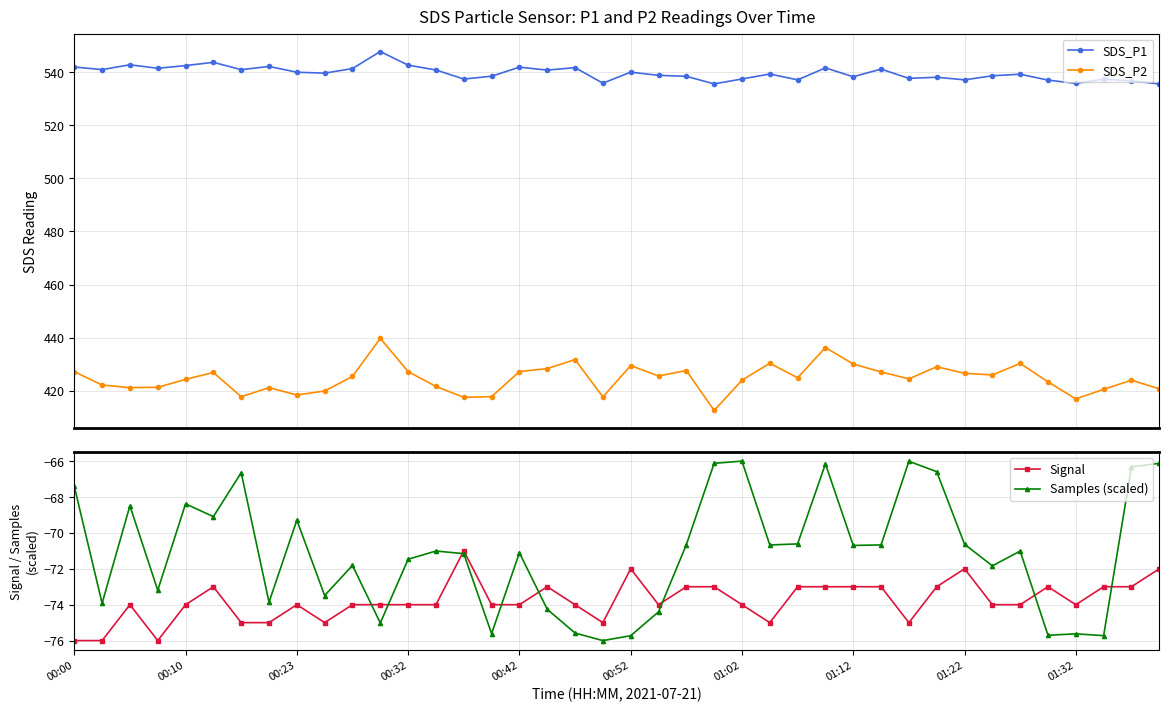

What is the minimum value for Signal?

-76.0